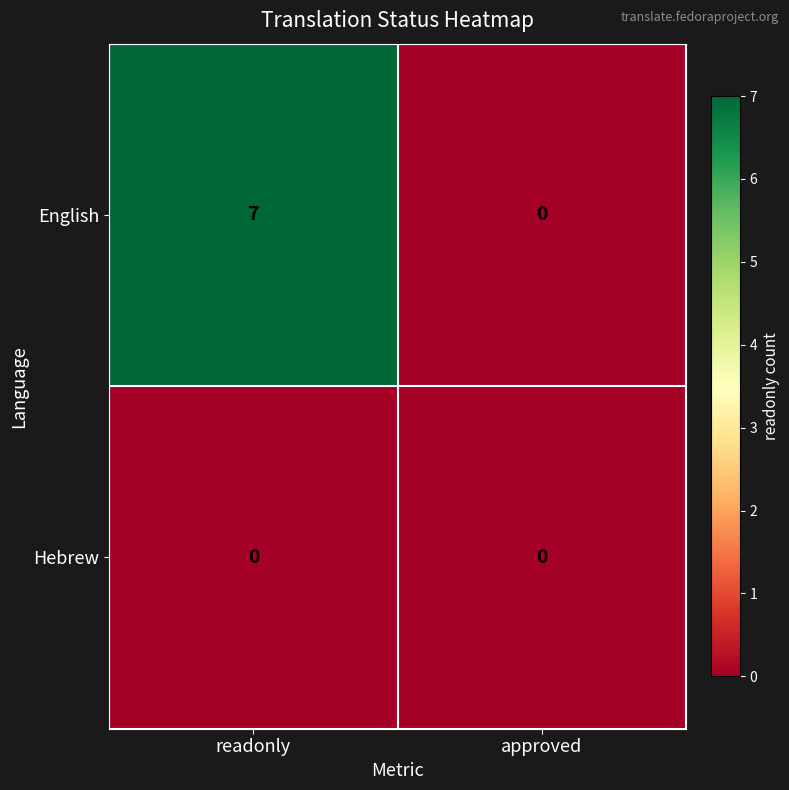

The English series shows 0 at approved. True or false?

True